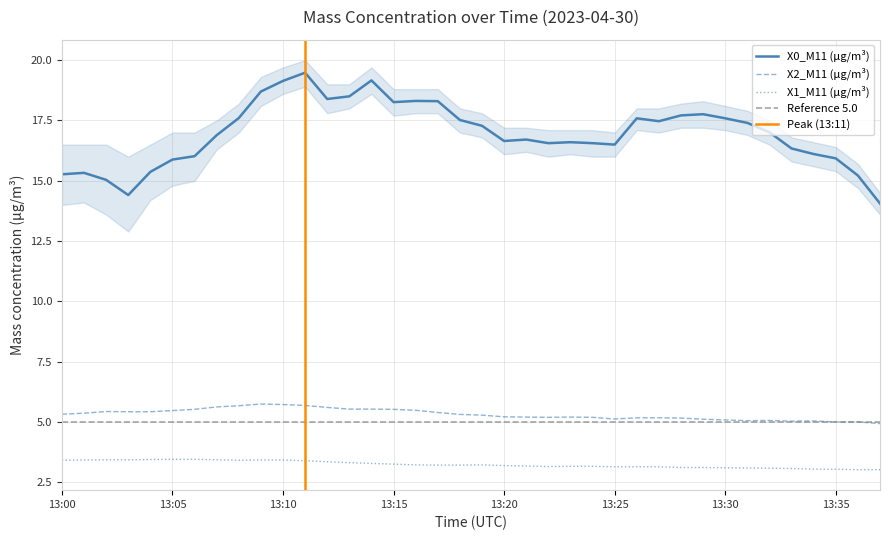

Which series changed the most between 13:06 and 13:19?

X0_M11 (μg/m³)